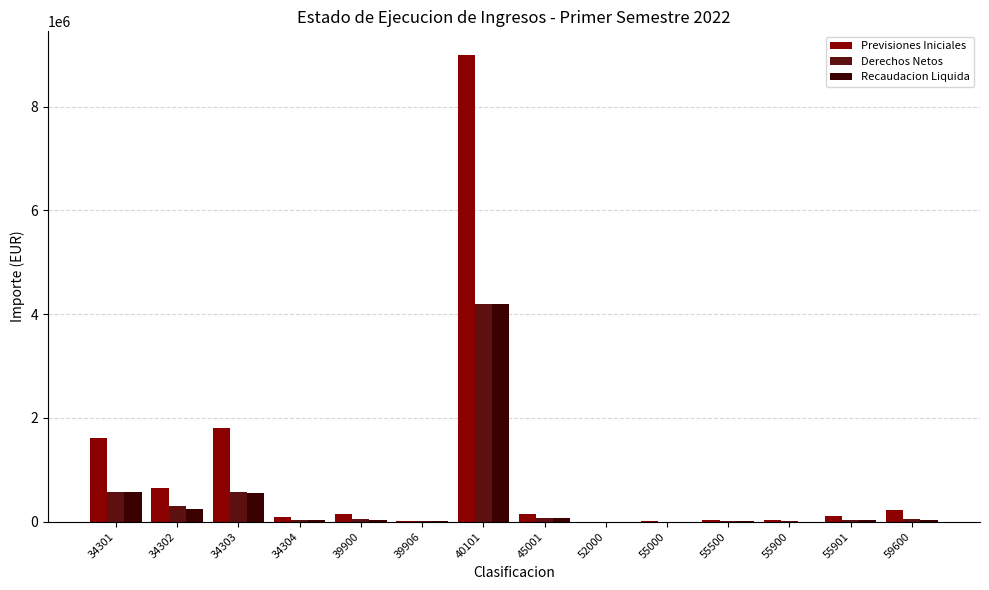

What is the difference between the Recaudacion Liquida values at 59600 and 39906?

13543.8